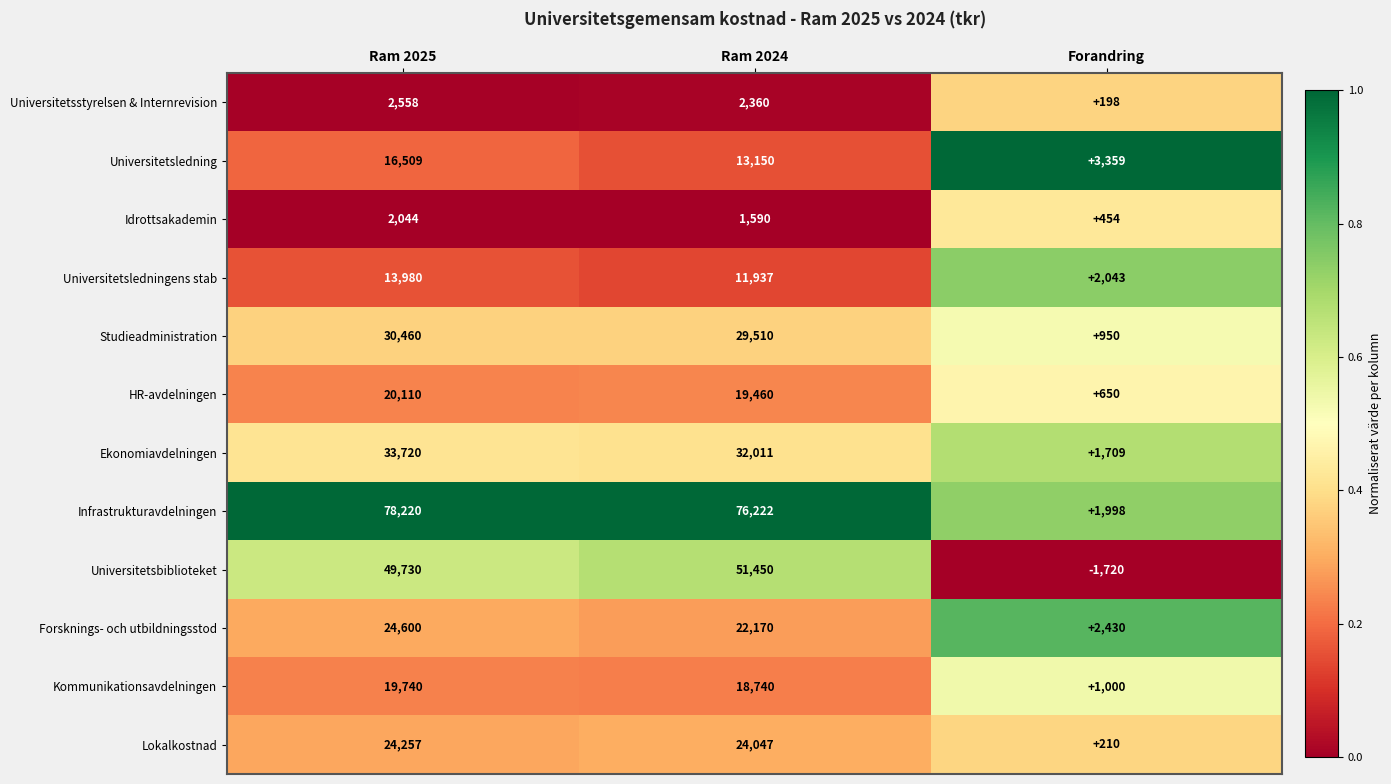

What is the minimum value shown in the chart?

-1720